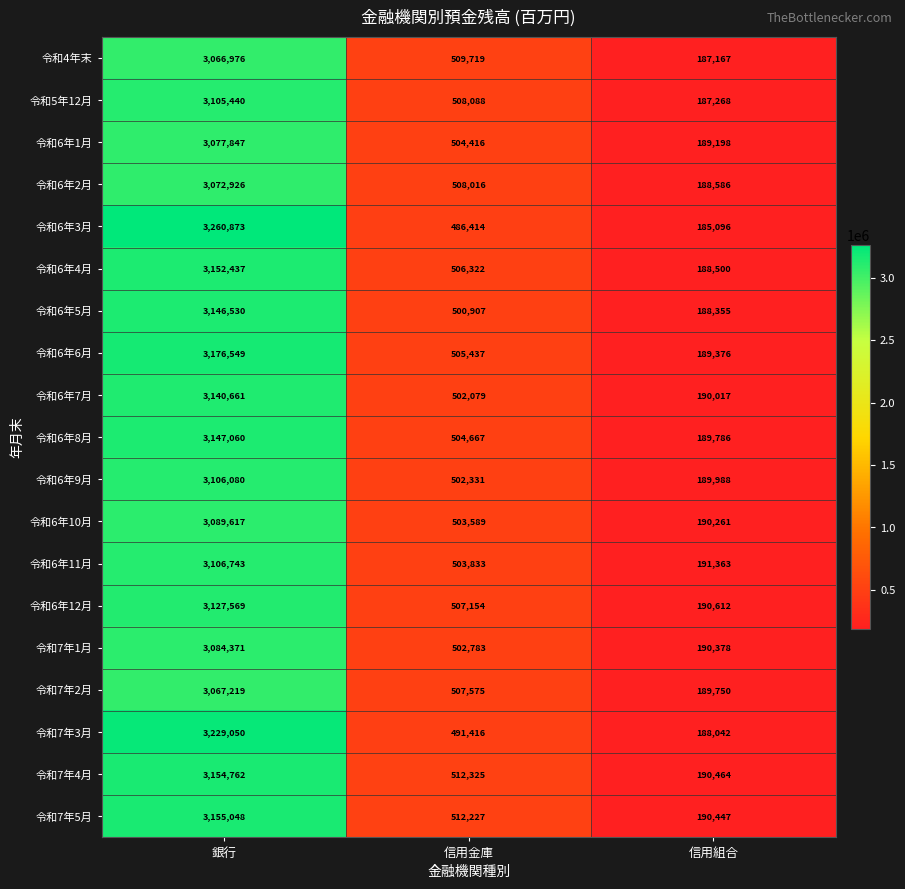

Is it true that 令和7年5月 equals 190447 at 信用組合?

True